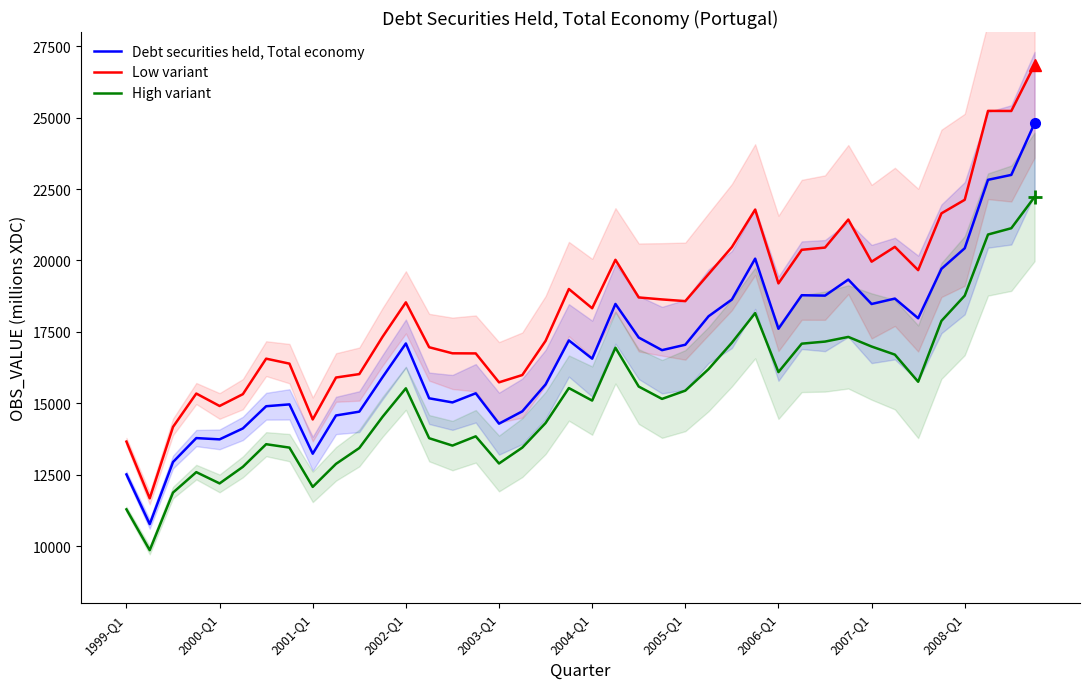

What is the lowest value of the Debt securities held, Total economy series?

10766.9